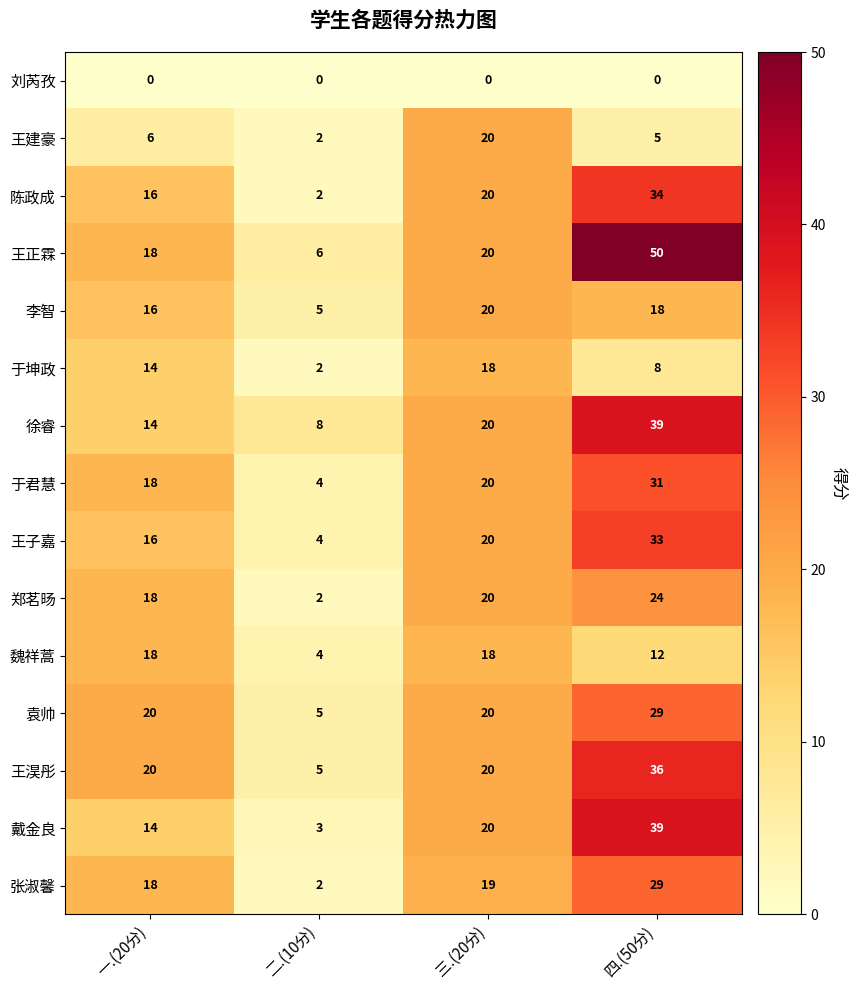

How many categories are shown in the chart?

4